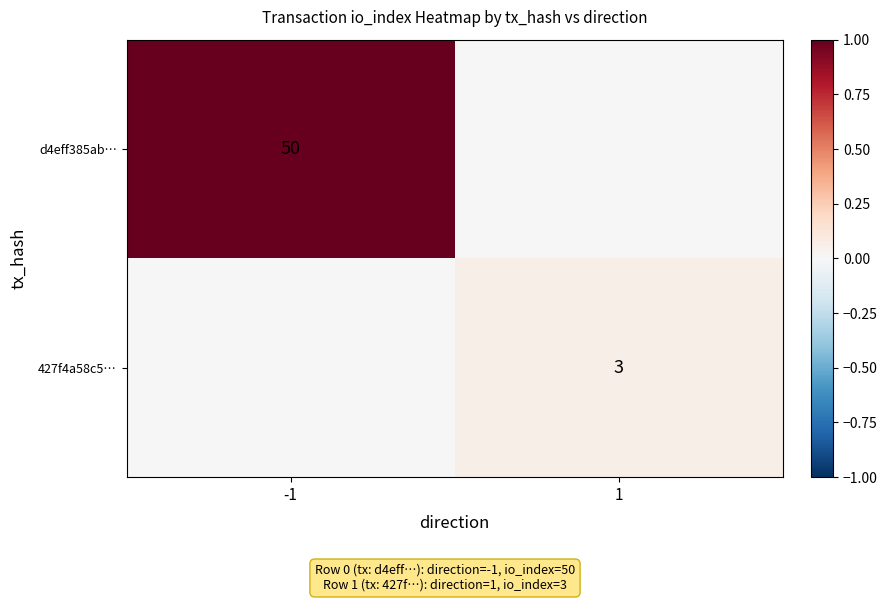

Is it true that 427f4a58c5… equals 1 at 1?

False